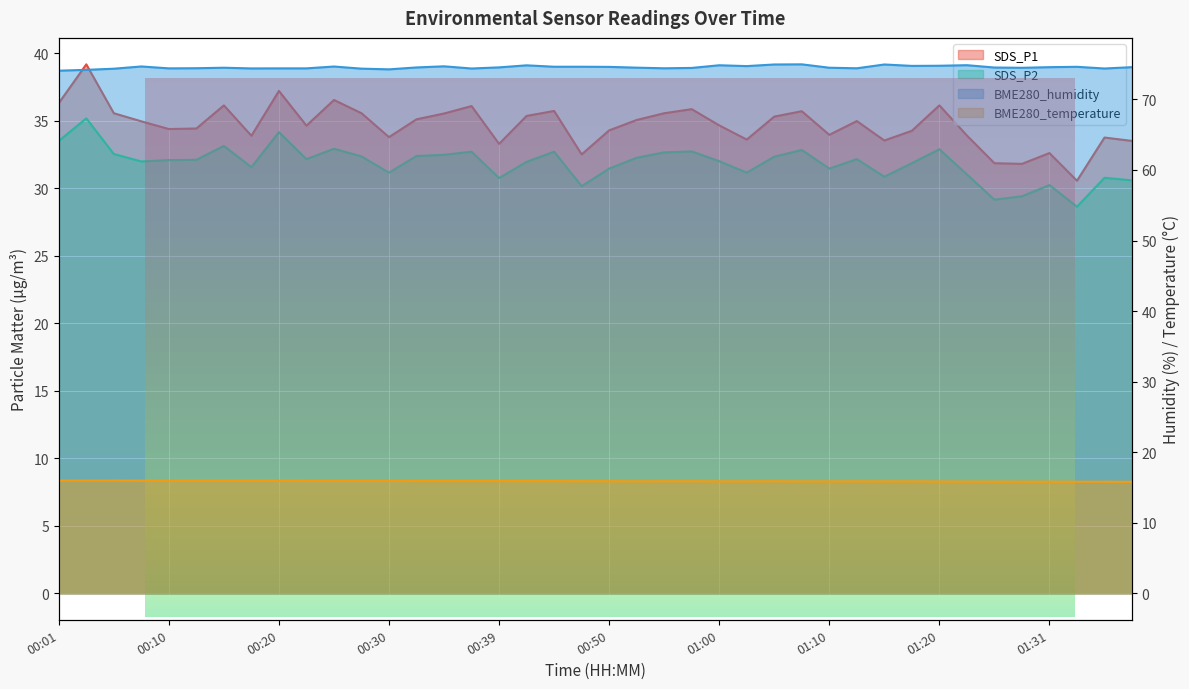

Is it true that SDS_P1 equals 48.0 at 01:12?

False